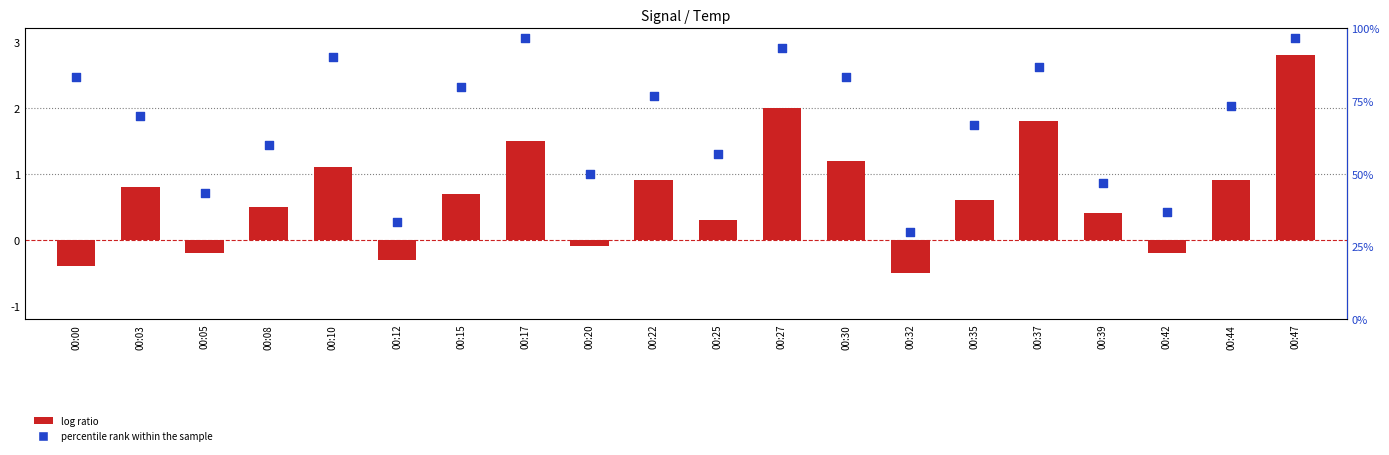

At which category is the sum across all series the highest?

00:47